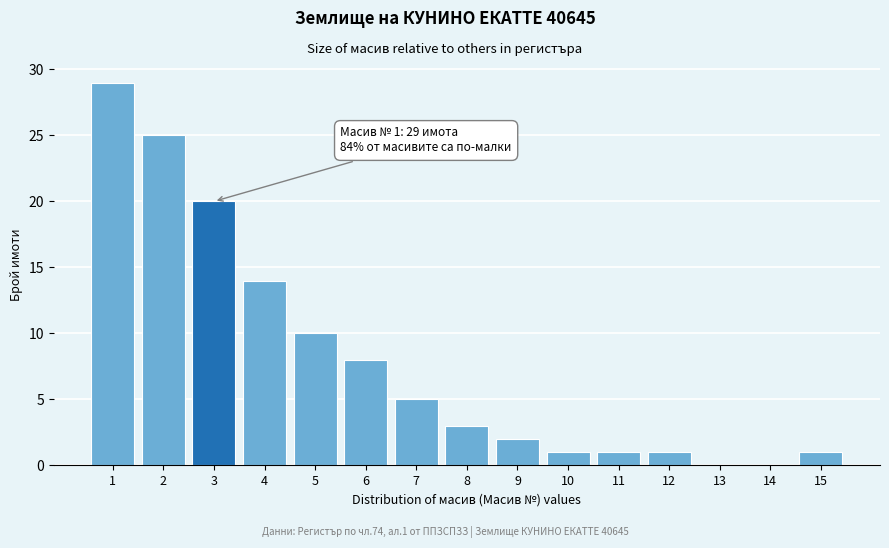

Reading right to left, list all the values displayed in this chart.

15=1	14=0	13=0	12=1	11=1	10=1	9=2	8=3	7=5	6=8	5=10	4=14	3=20	2=25	1=29